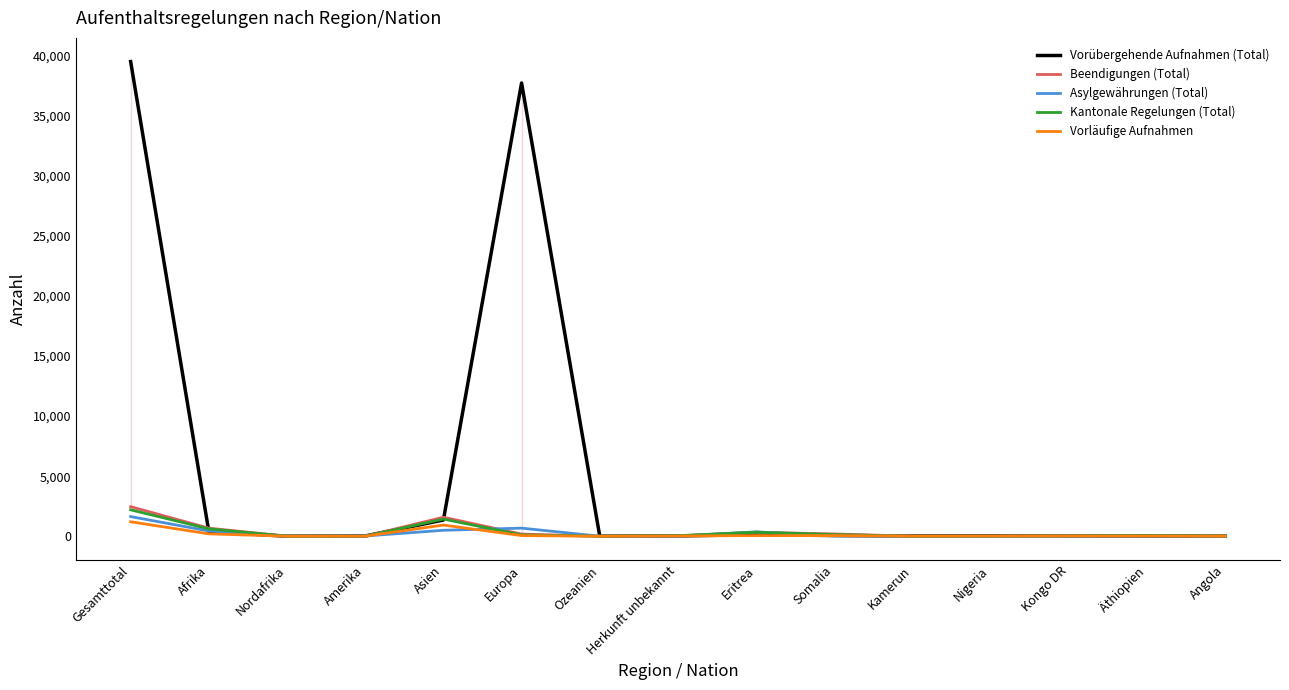

What is the total value across all series at Europa?

38755